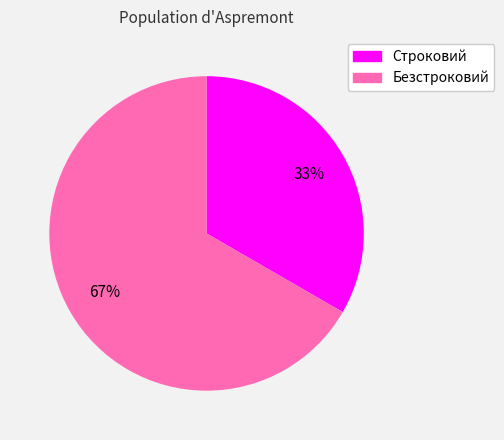

To the nearest percent, what is the average slice percentage?

50%